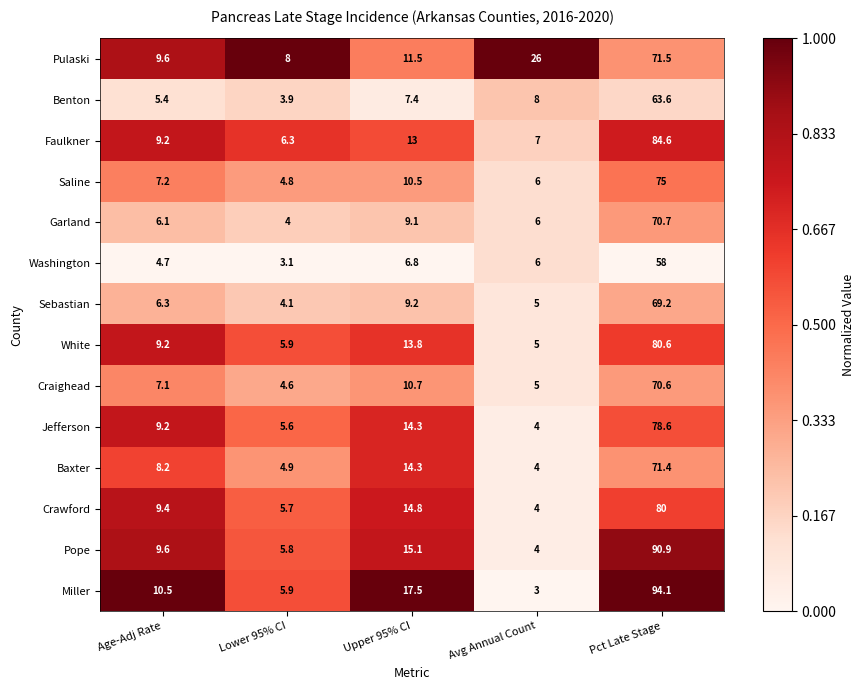

What is the maximum value shown in the chart?

94.1